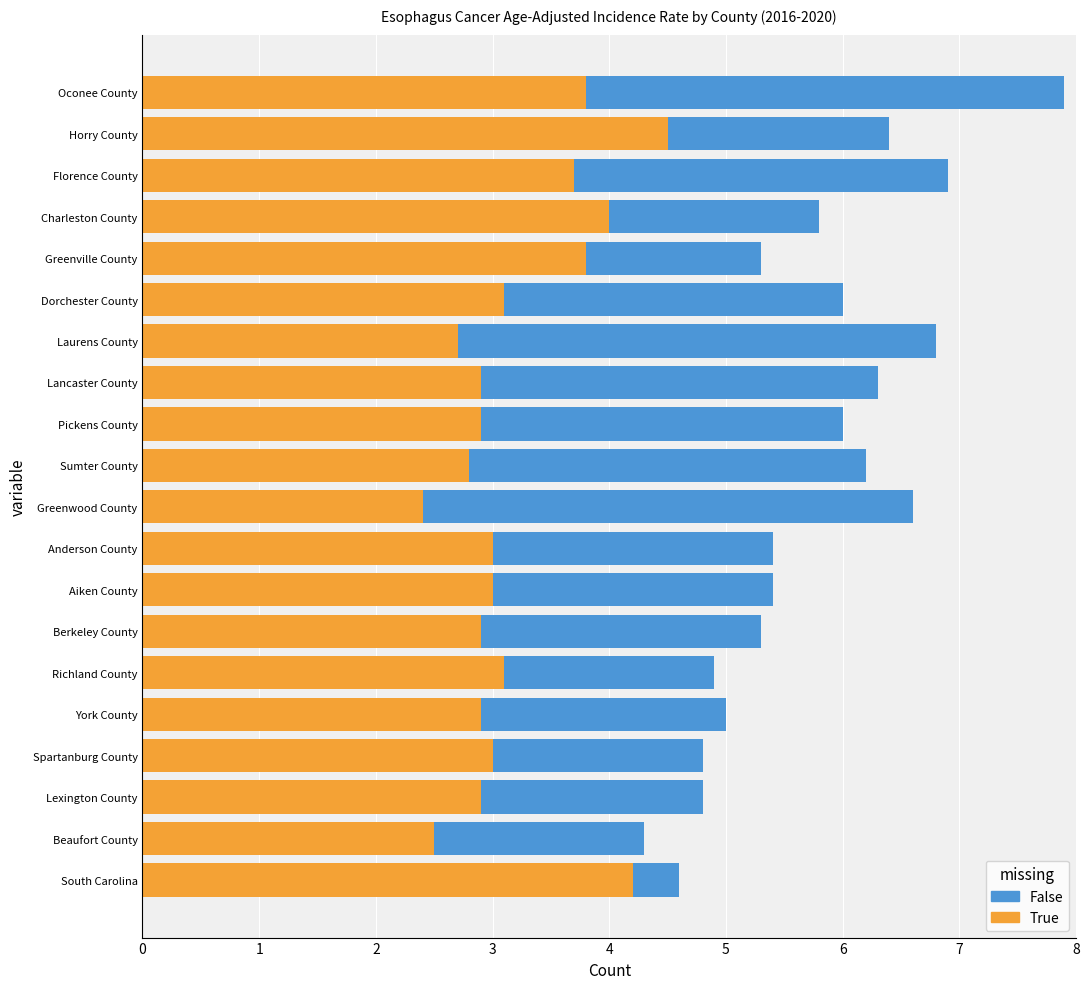

What are all the series names shown in the legend?

False, True